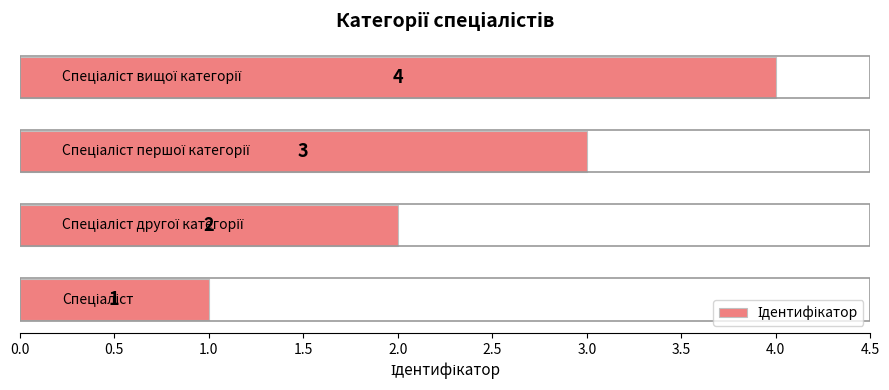

What is the difference between the maximum and minimum values?

3